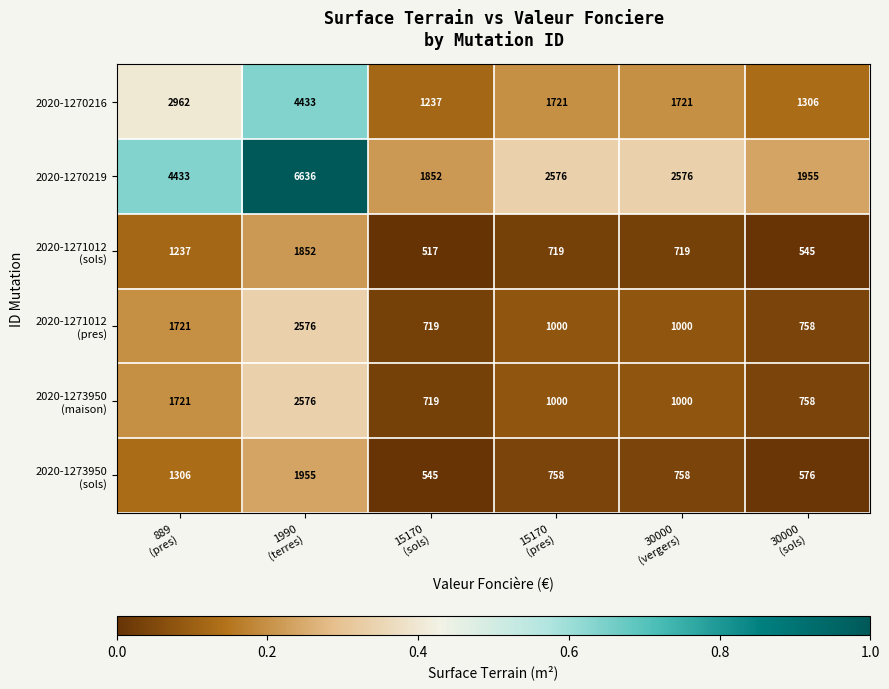

What is the total value across all series at 30000
(sols)?

5898